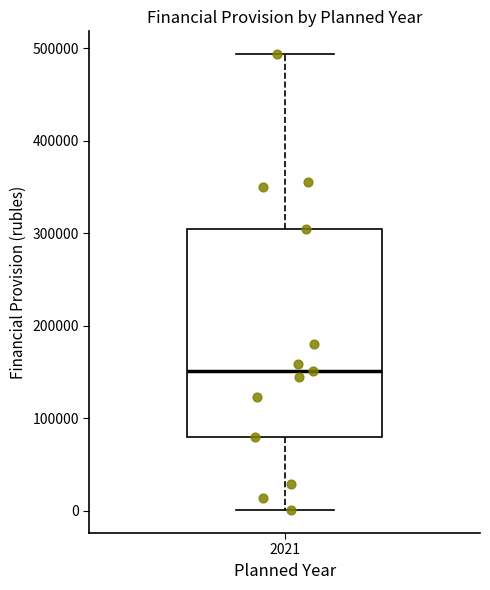

Transcribe this box plot: give where the median line is, the range the box spans, and where the two whiskers end, as read against the y-axis. The values are not printed on the chart, so give them approximately, as read against the axis.

median 150000, box 80000 to 300000, whiskers 0 to 490000